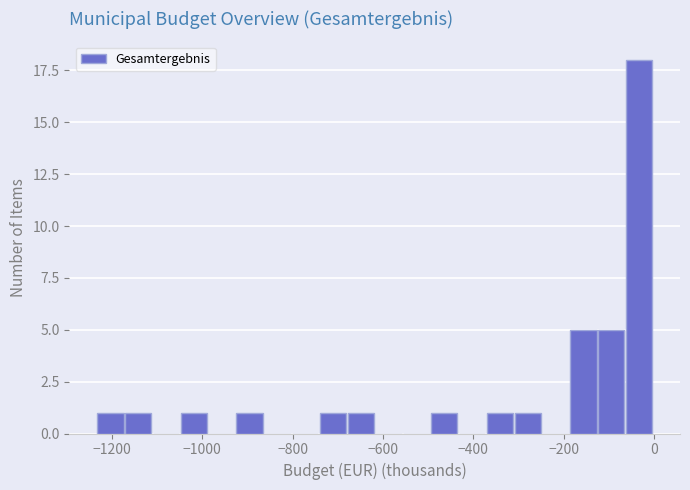

Read against the x-axis, roughly where is the centre of the tallest bar?

-40